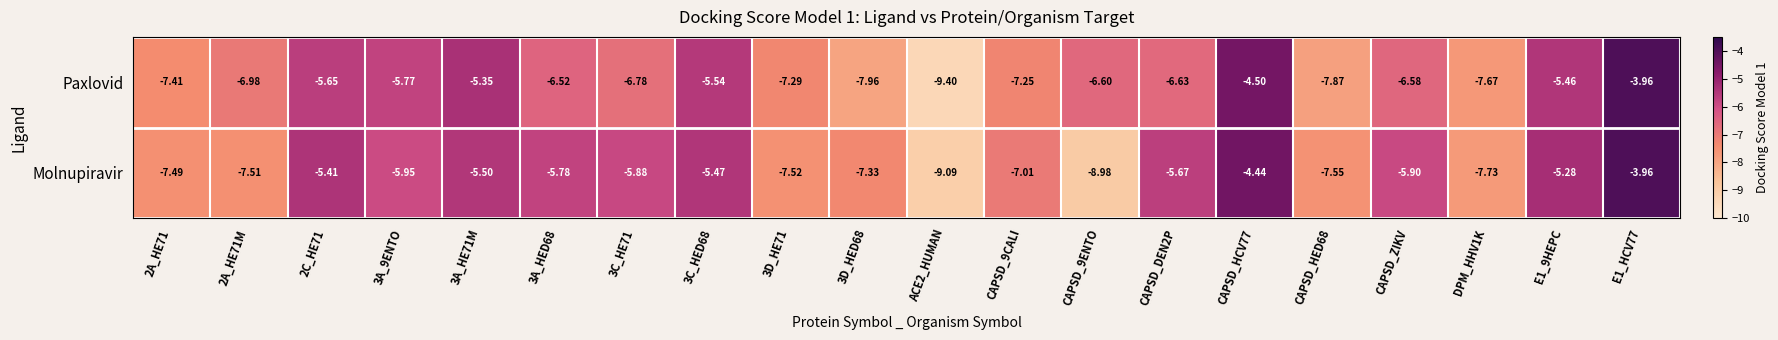

Rank the series at 3C_HED68 from highest to lowest value.

Molnupiravir, Paxlovid